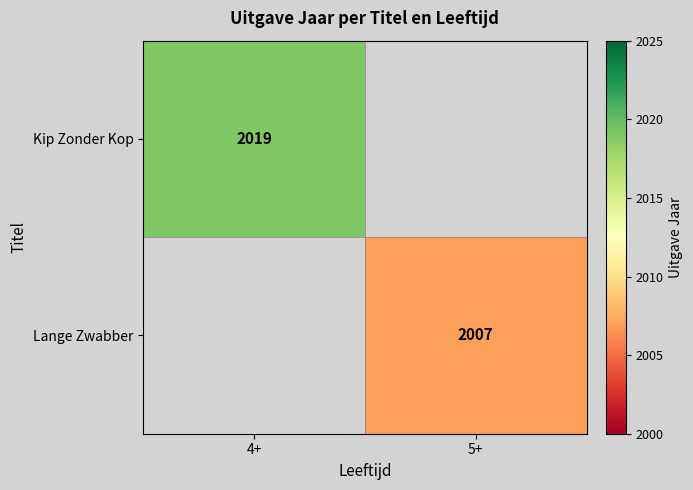

Is the value of Lange Zwabber at 5+ greater than the value of Kip Zonder Kop at 4+?

No